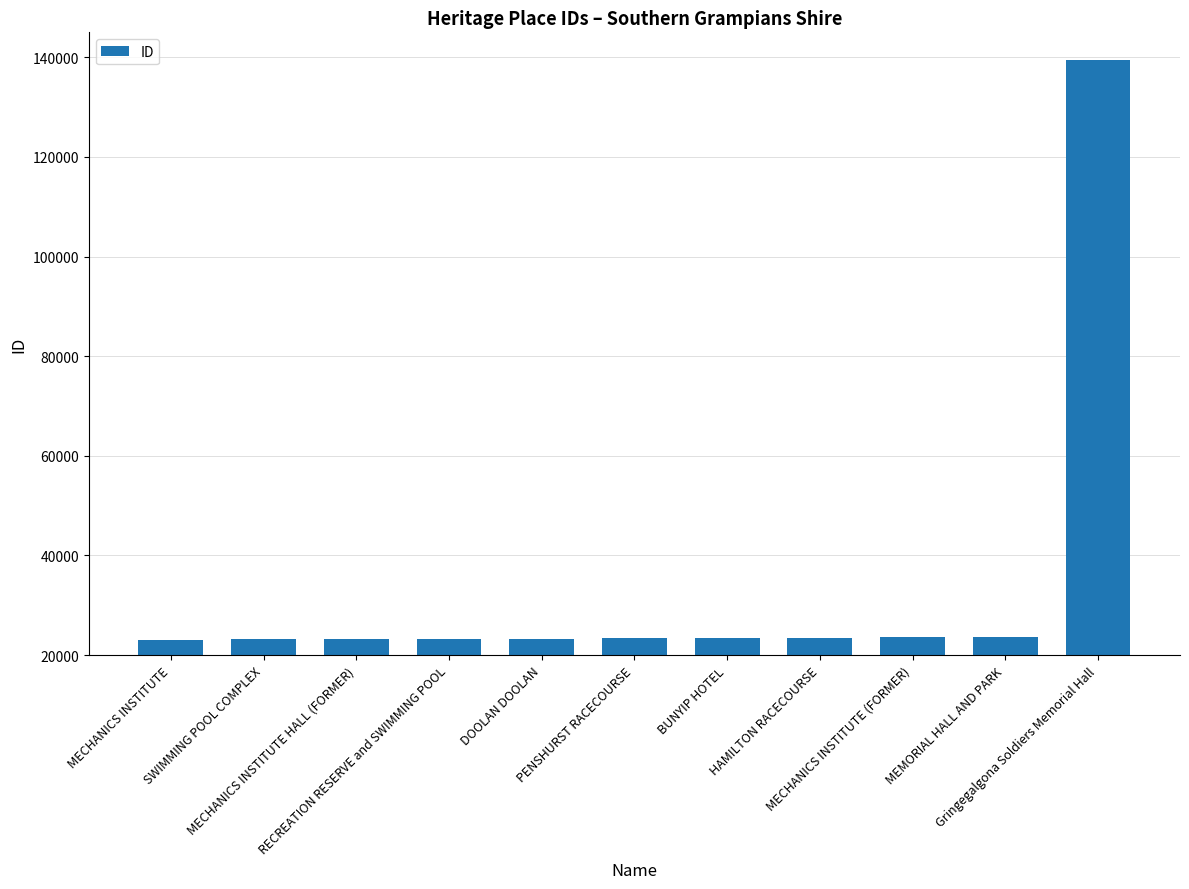

What position from the right is RECREATION RESERVE and SWIMMING POOL?

8